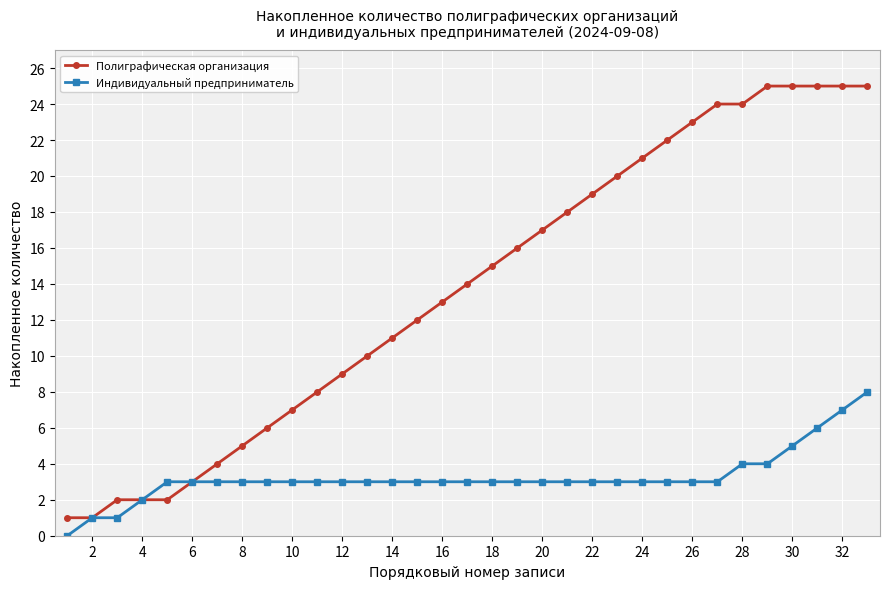

What is the average value of the Индивидуальный предприниматель series?

3